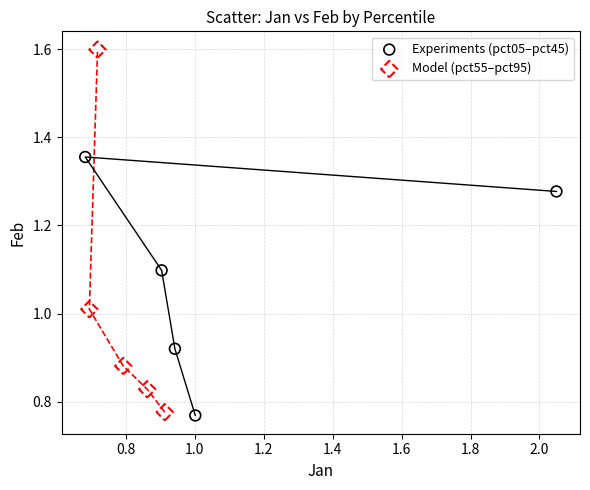

Which series reaches the maximum Y coordinate?

Model (pct55–pct95)